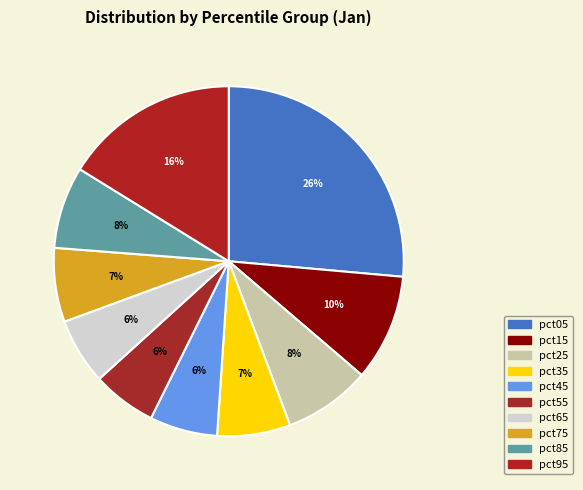

What is the ratio of the value at pct05 to the value at pct95?

1.6